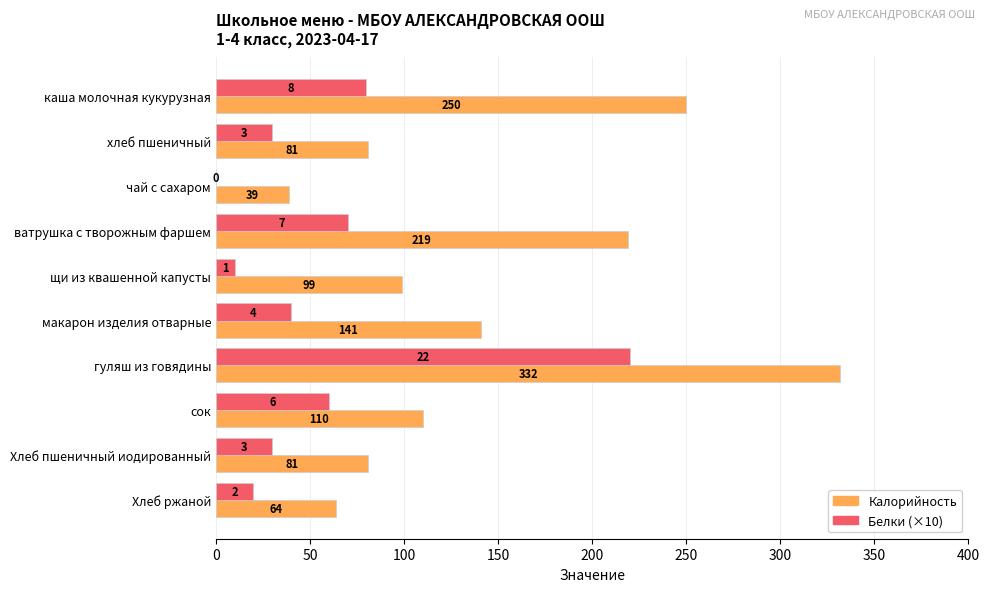

Which category has the highest value across all series?

гуляш из говядины